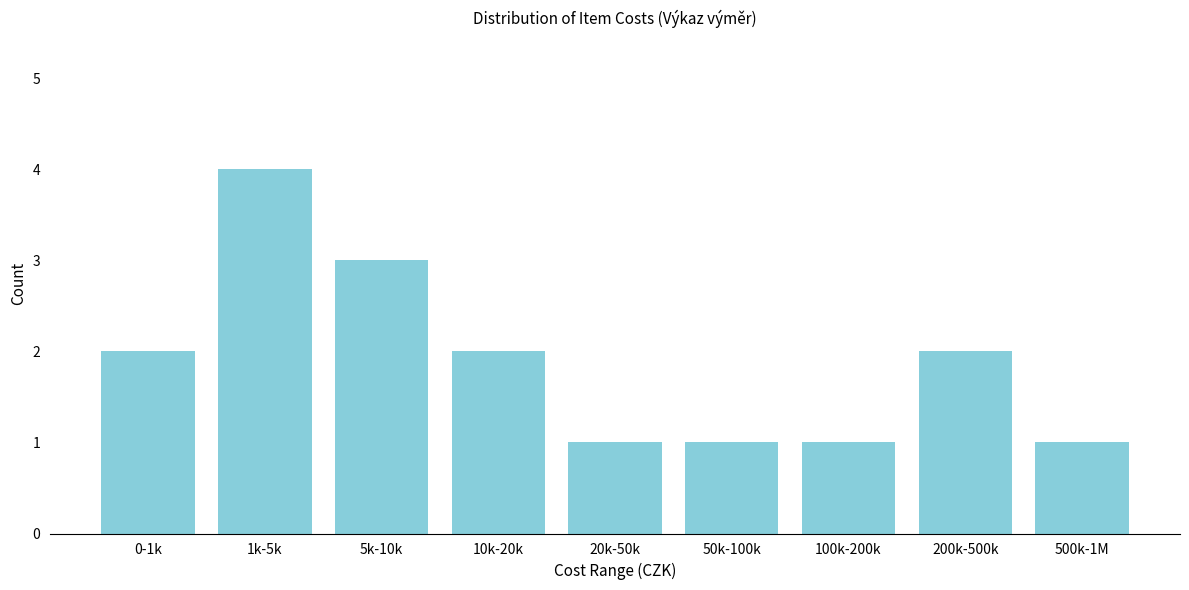

Reading left to right, extract all data points from this chart.

0-1k=2	1k-5k=4	5k-10k=3	10k-20k=2	20k-50k=1	50k-100k=1	100k-200k=1	200k-500k=2	500k-1M=1